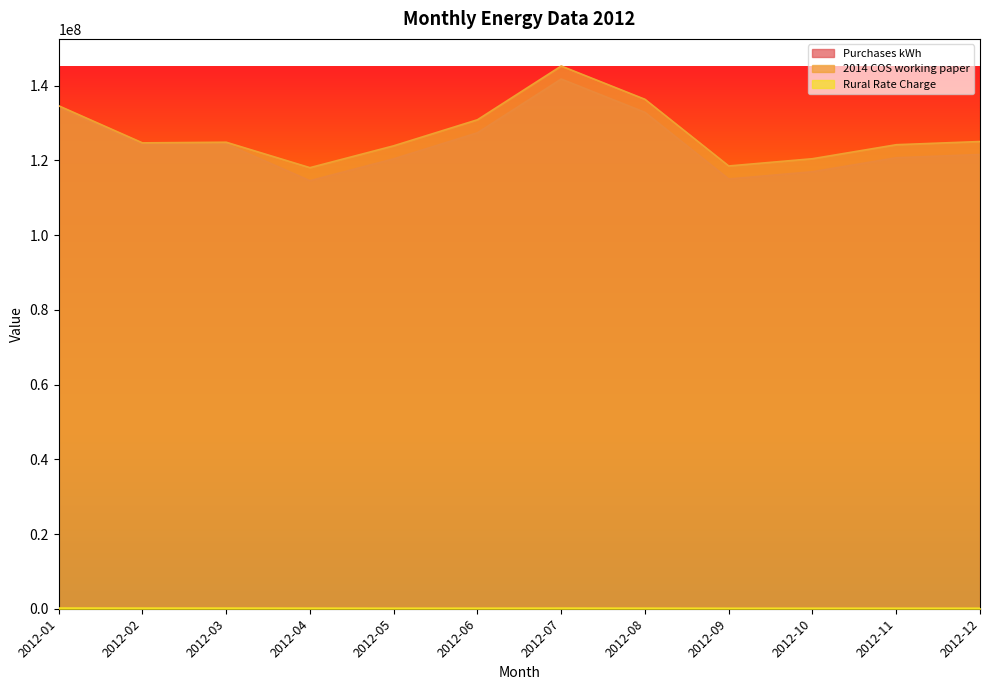

True or false: Rural Rate Charge and Purchases kWh intersect in this chart.

False